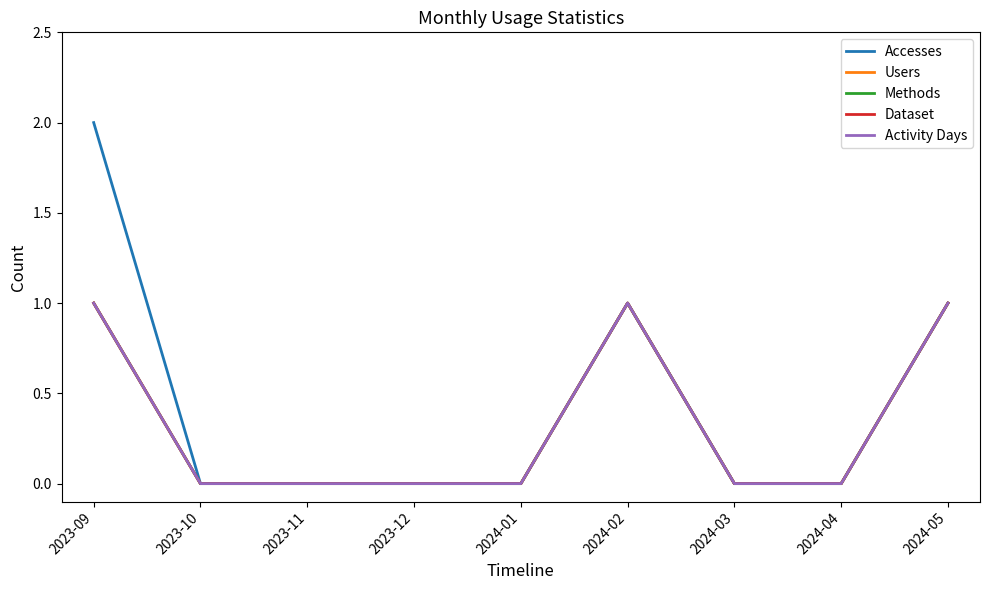

Rank the series at 2024-01 from highest to lowest value.

Accesses, Users, Methods, Dataset, Activity Days